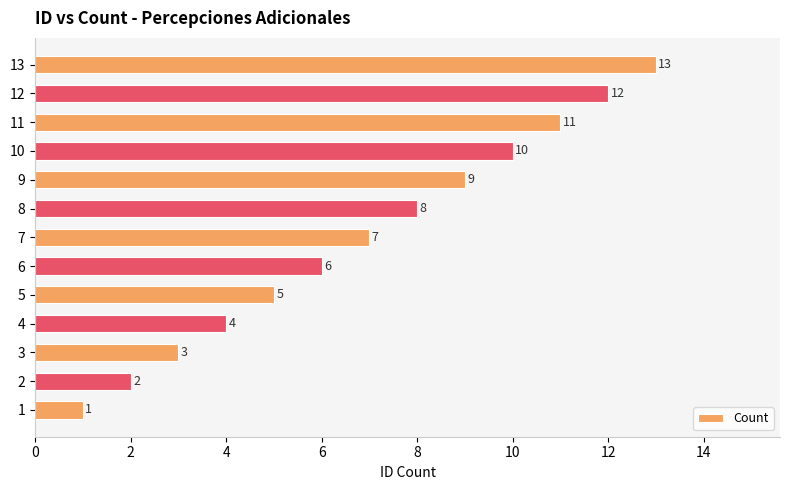

What is the change in value from 8 to 13?

+5